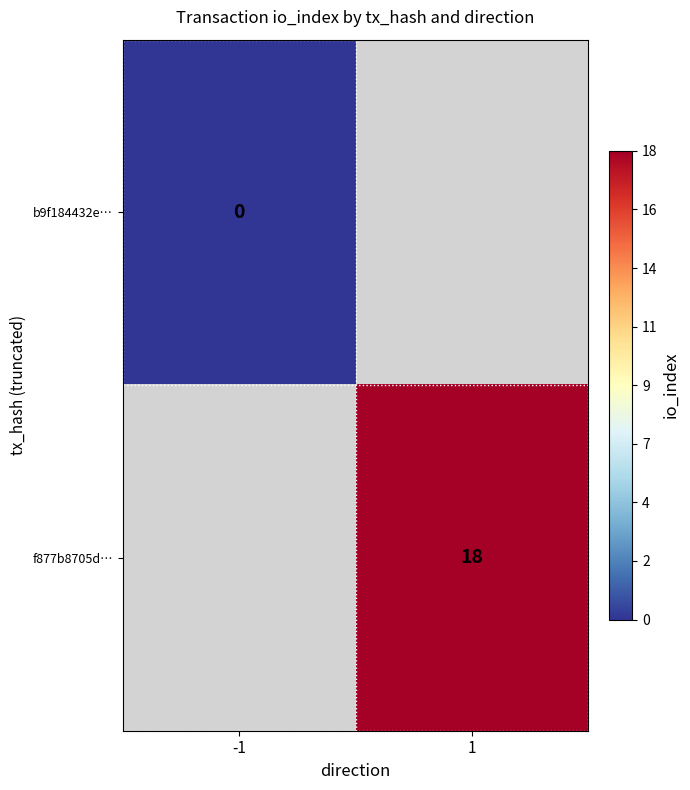

True or false: f877b8705d… has a value of 18 at 1.

True